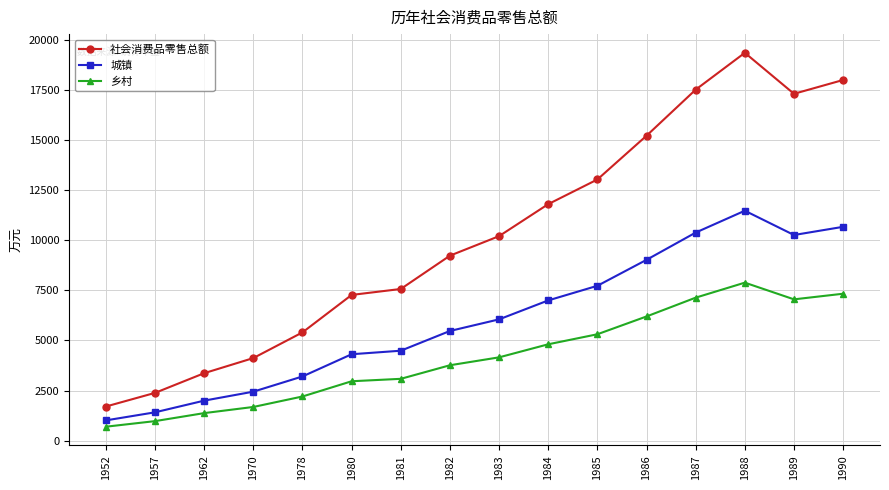

Reading right to left, what are all the values shown in this chart?

社会消费品零售总额: 1990=18007	1989=17317	1988=19364	1987=17524	1986=15224	1985=13038	1984=11807	1983=10209	1982=9234	1981=7570	1980=7273	1978=5403	1970=4120	1962=3365	1957=2382	1952=1700
城镇: 1990=10674	1989=10265	1988=11478	1987=10387	1986=9026	1985=7729	1984=6999	1983=6053	1982=5473	1981=4487	1980=4311	1978=3202	1970=2442	1962=1994	1957=1411	1952=1008
乡村: 1990=7333	1989=7052	1988=7886	1987=7137	1986=6198	1985=5309	1984=4808	1983=4156	1982=3761	1981=3083	1980=2962	1978=2201	1970=1678	1962=1371	1957=971	1952=692